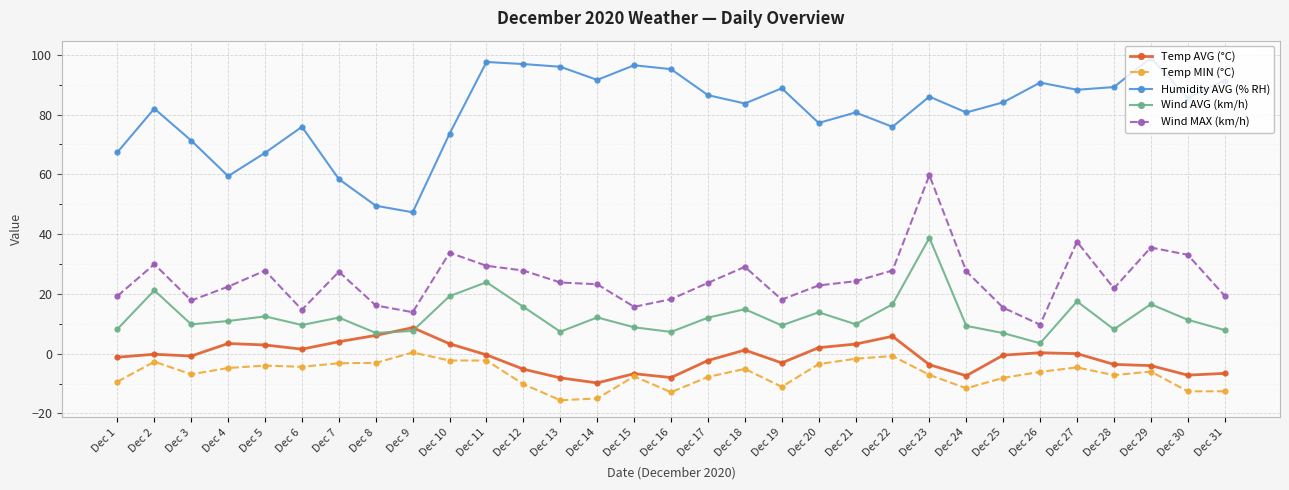

True or false: Temp AVG (°C) and Wind MAX (km/h) intersect in this chart.

False